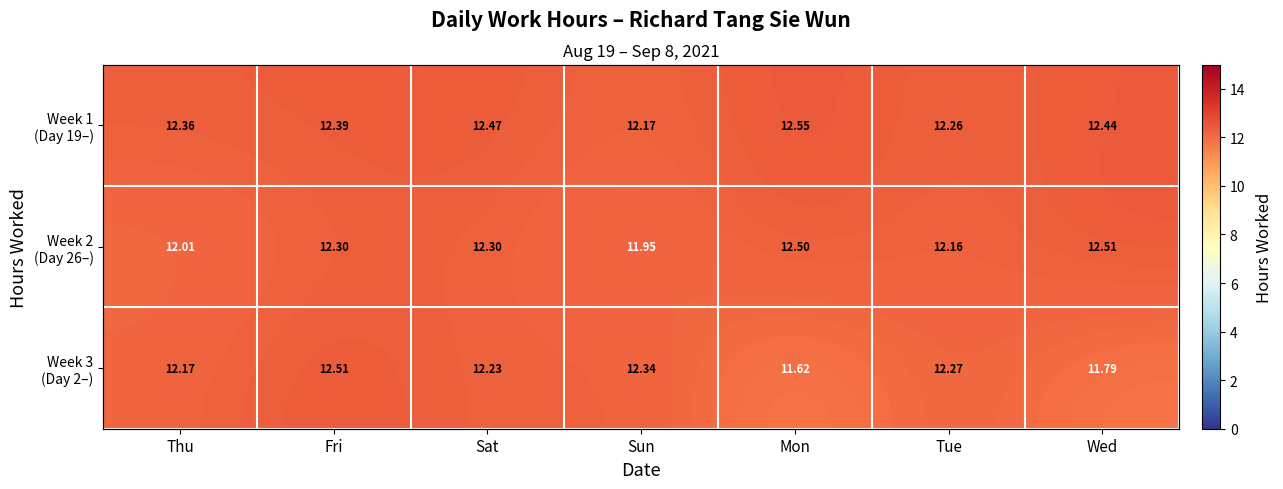

At which label does Week 3 (Day 2–) first exceed 12?

Thu